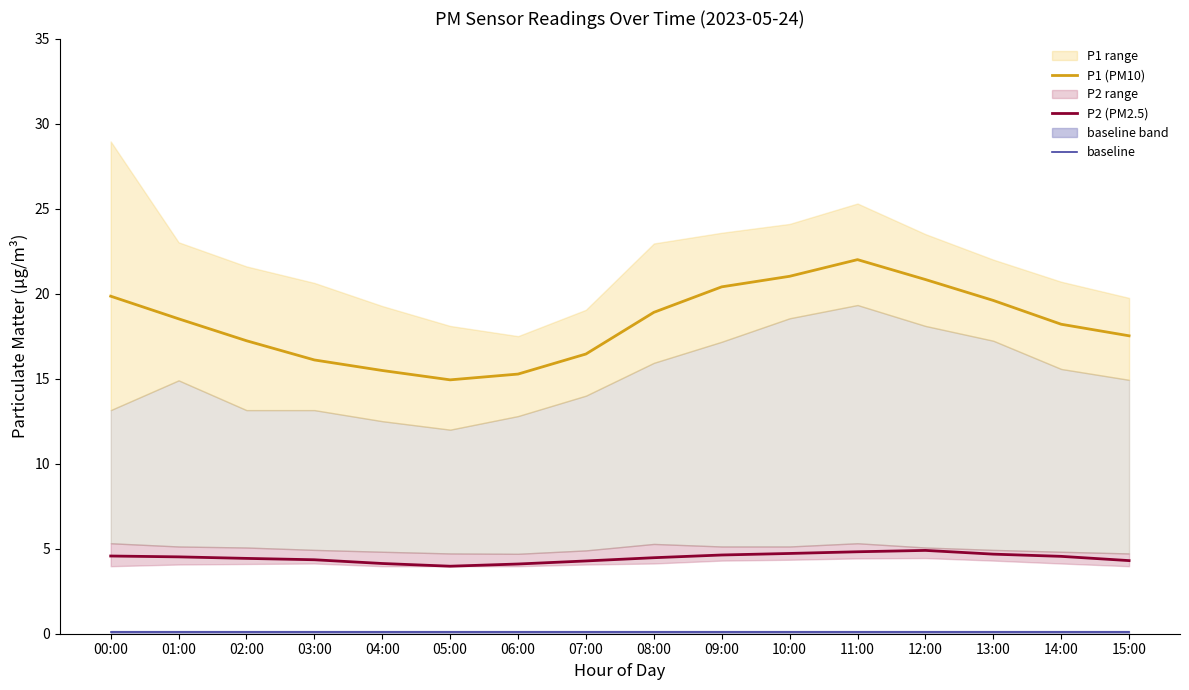

What is the difference between the highest and lowest values at 10:00?

20.9